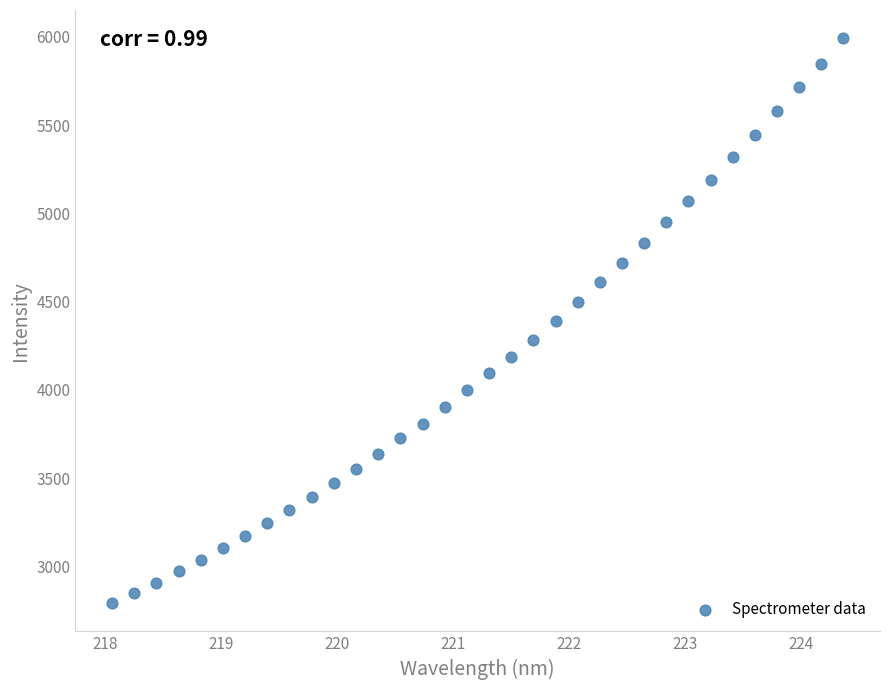

What is the range of Y values (max minus min)?

3200.7